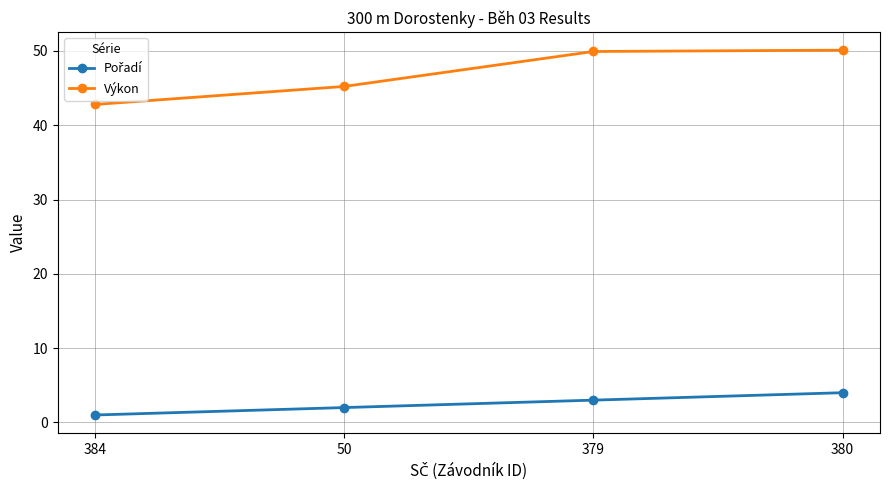

What is the spread (max minus min) of values at 50?

43.2